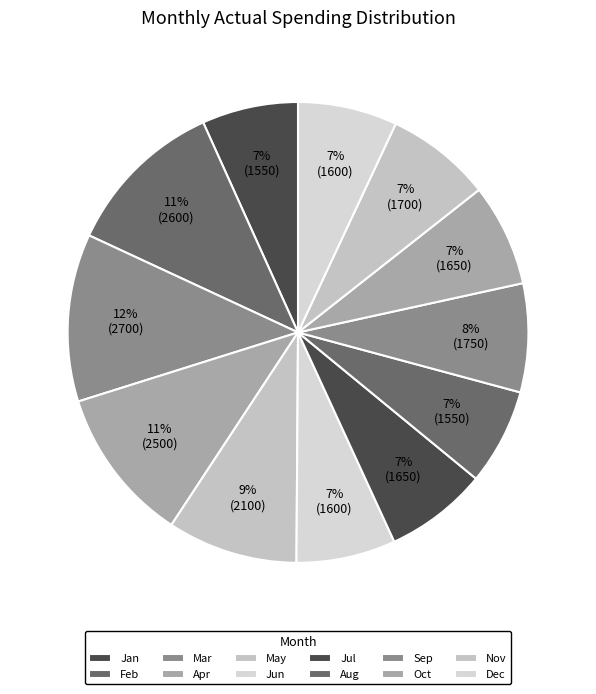

Does Apr represent more than half of the total?

No